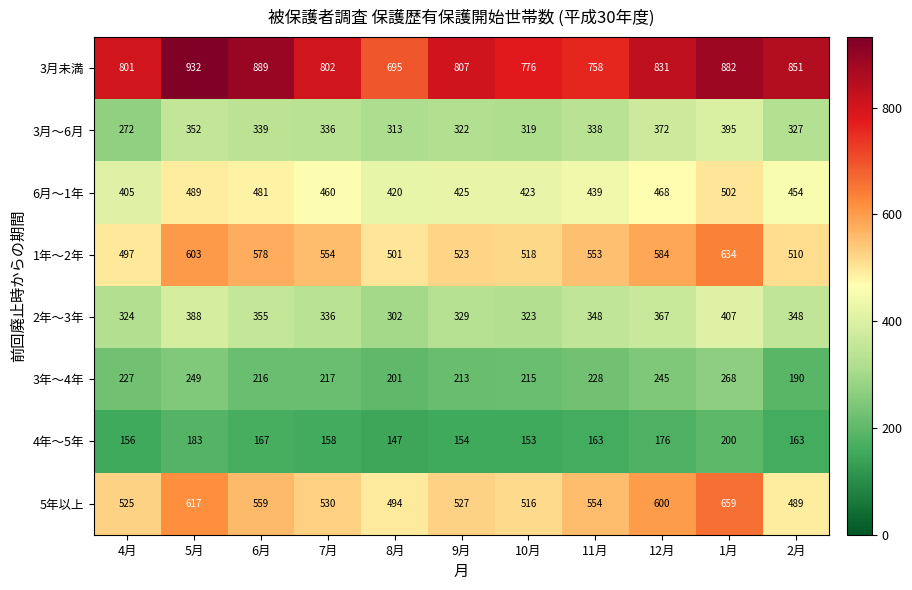

Which series changed the most between 4月 and 2月?

3月～6月